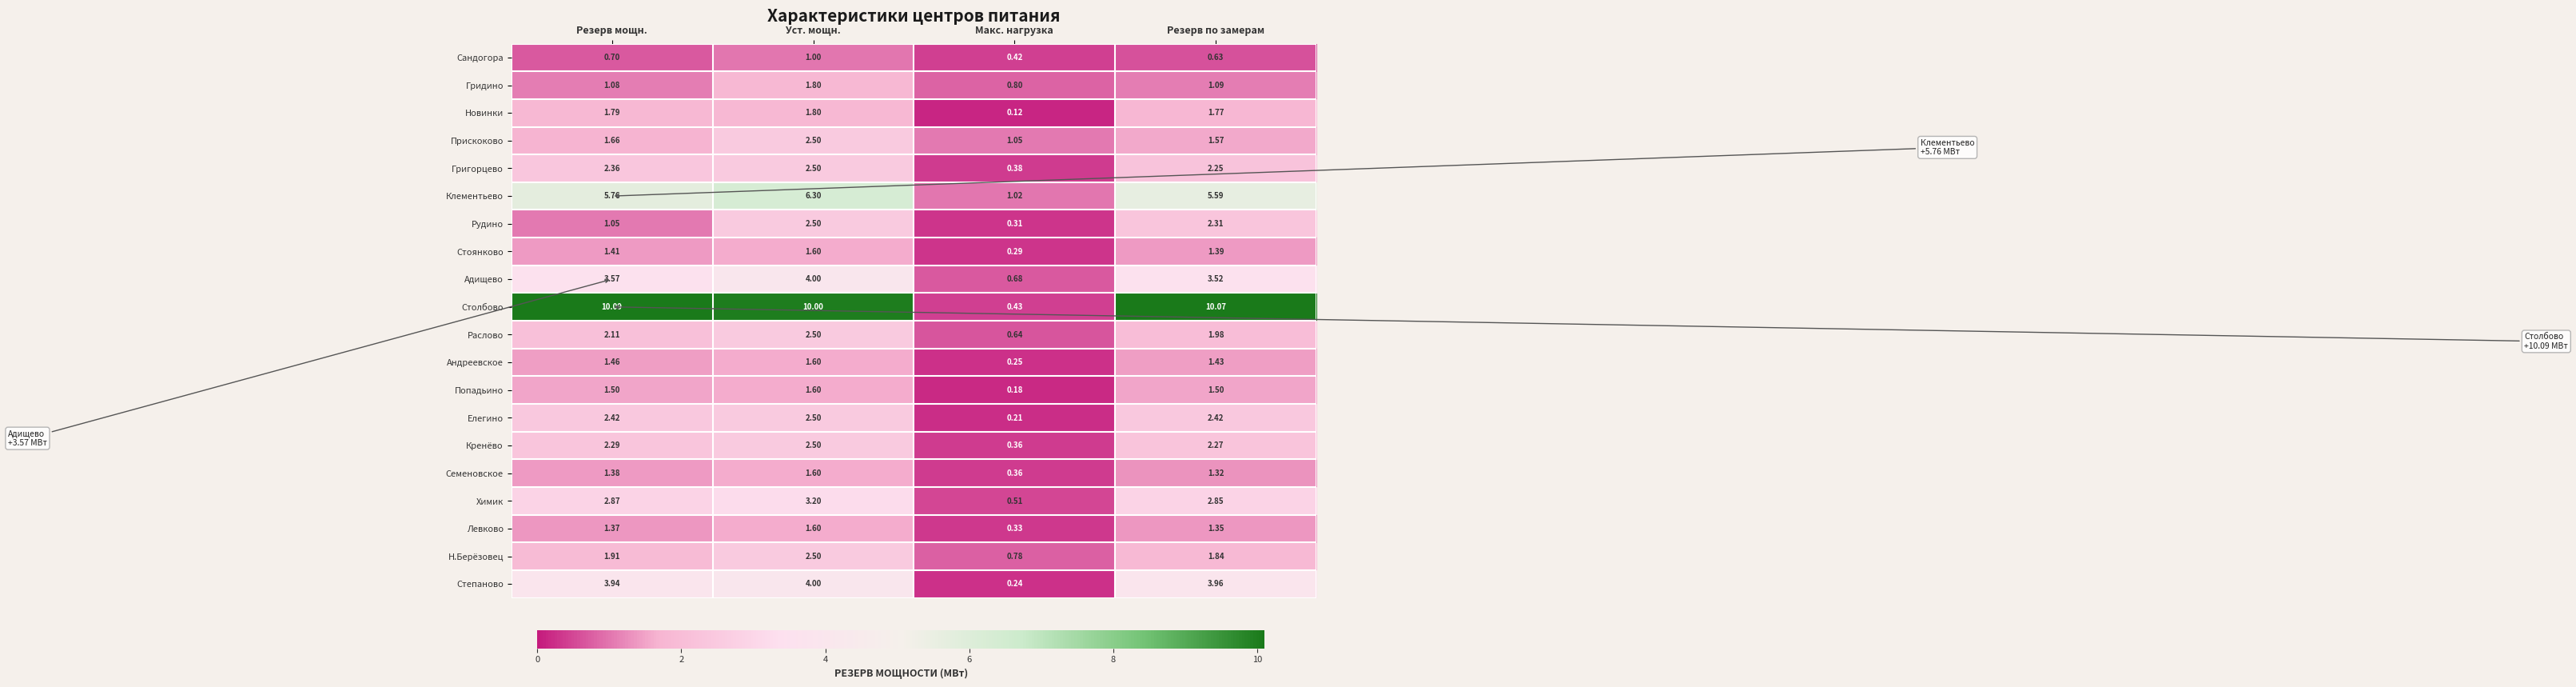

Rank the categories by Степаново value from lowest to highest.

Макс. нагрузка, Резерв мощн., Резерв по замерам, Уст. мощн.